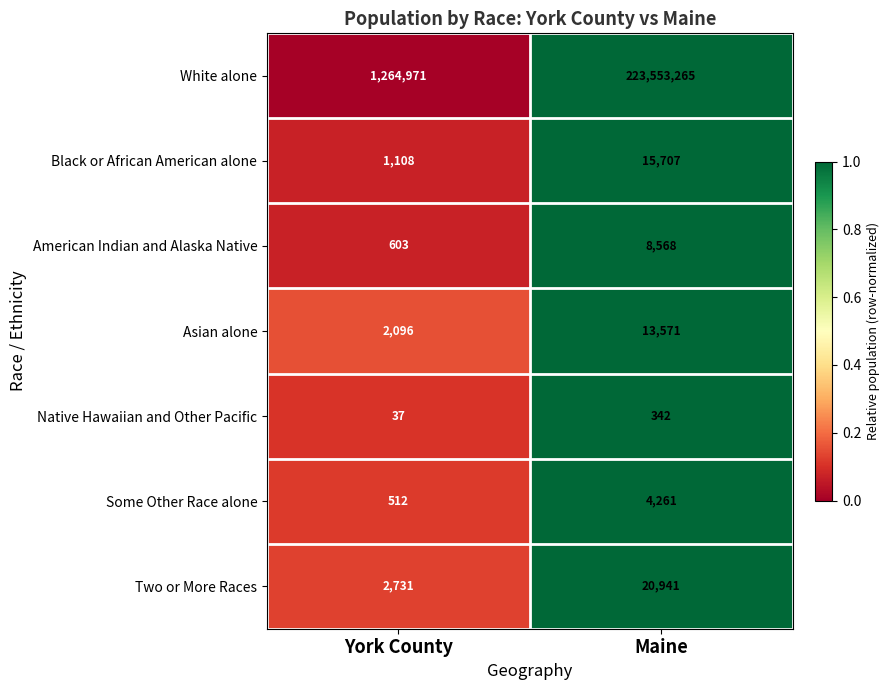

What is the difference between the Asian alone values at Maine and York County?

11475